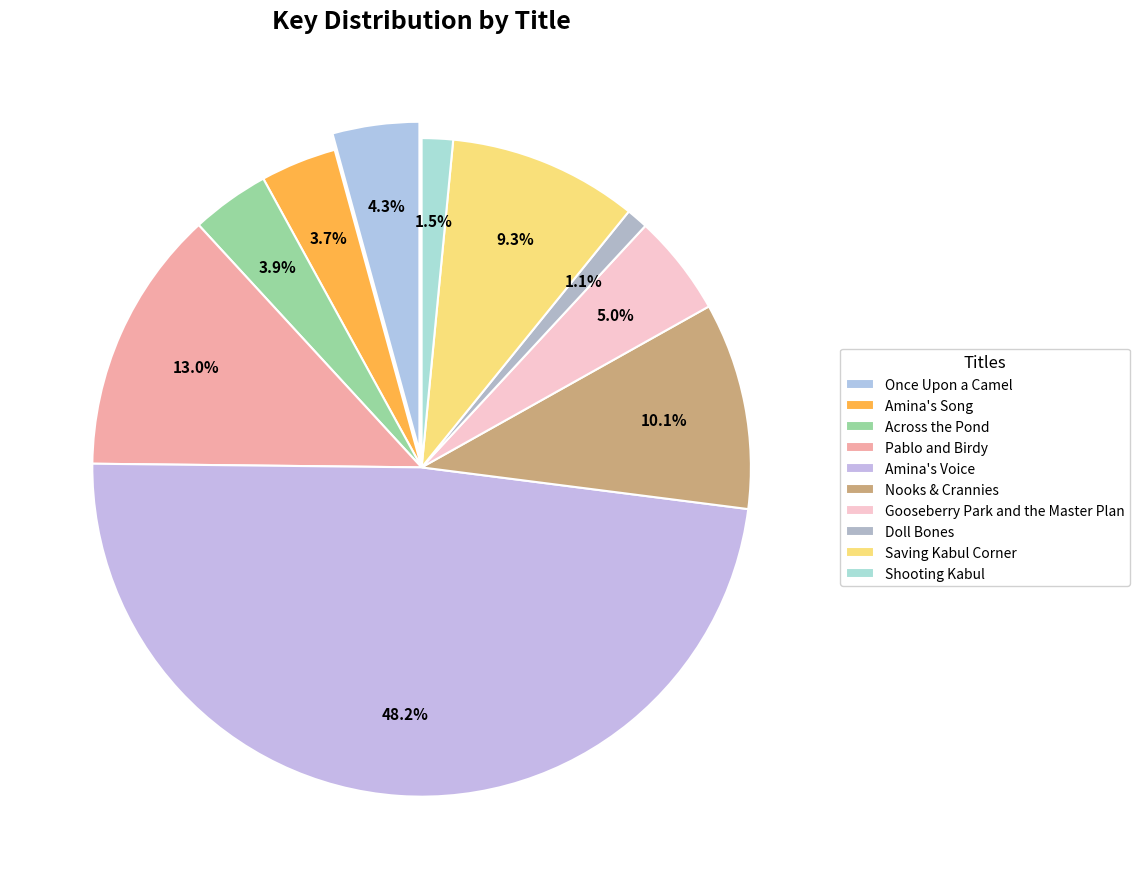

What is the largest slice in the pie chart?

Amina's Voice